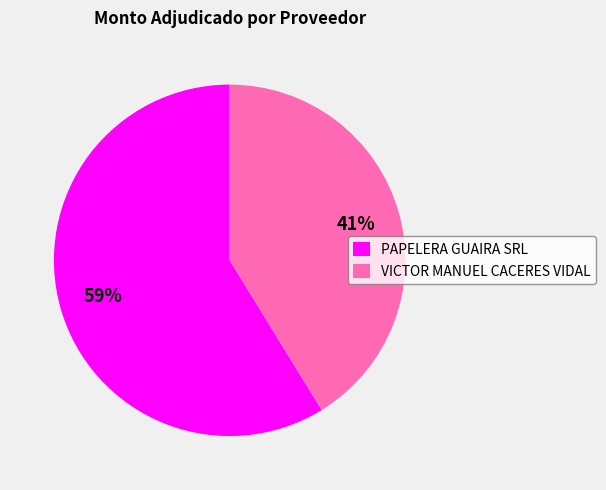

The PAPELERA GUAIRA SRL slice represents 71% of the pie. True or false?

False